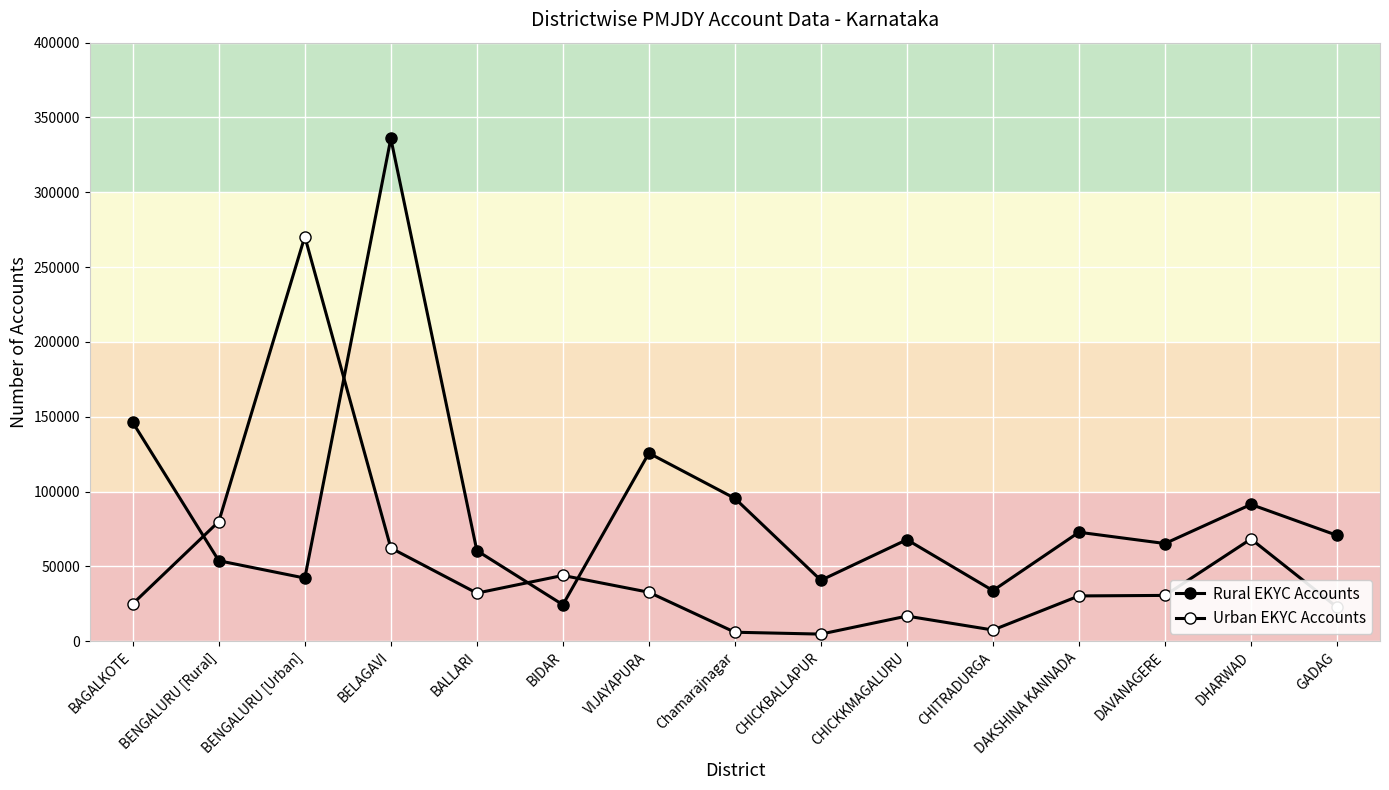

Does the chart have visible grid lines?

Yes